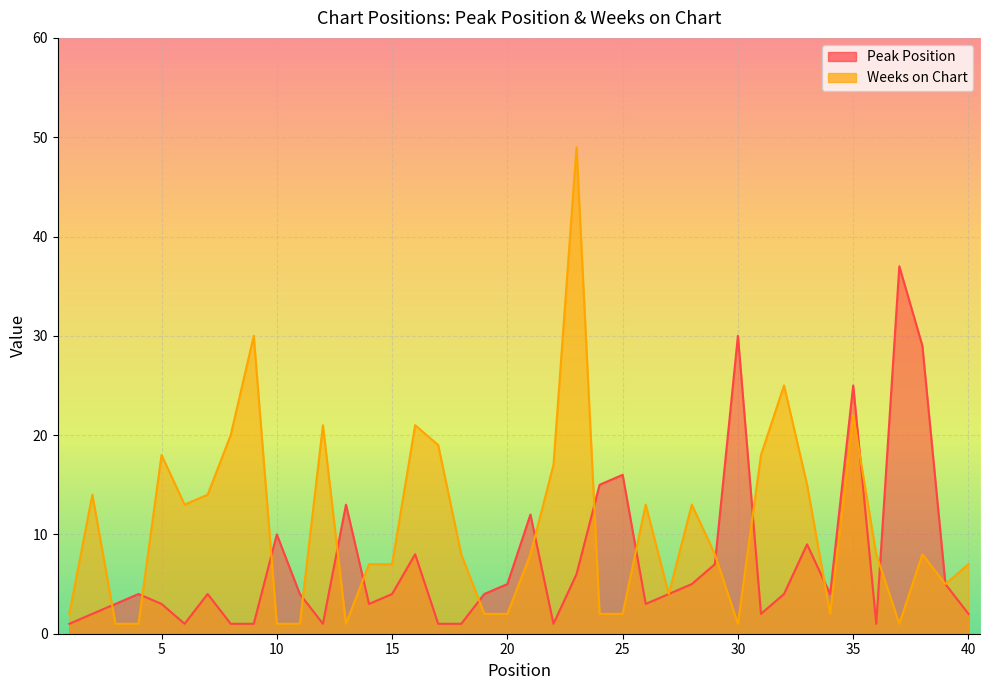

What is the value of the Weeks on Chart point at the 25th from the left?

2